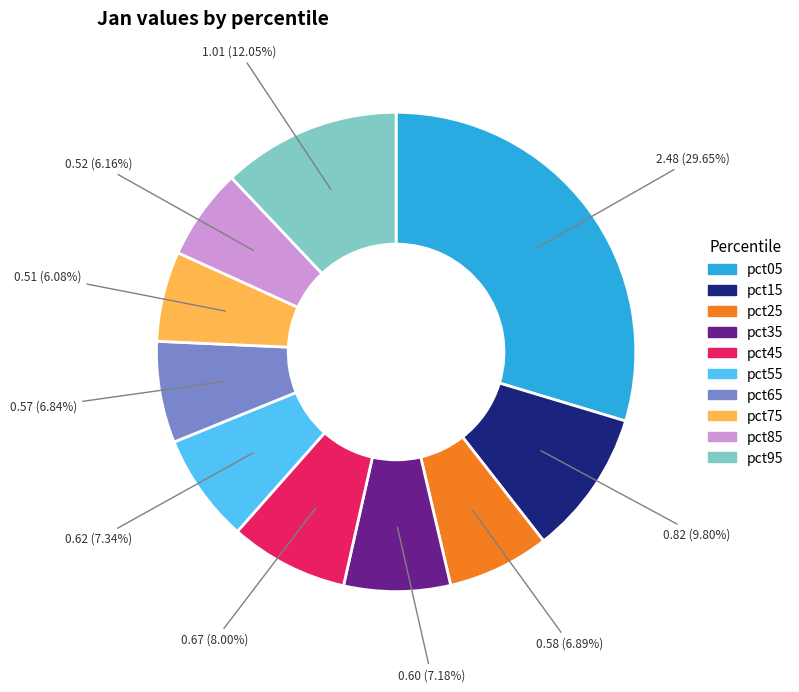

Which slice is the largest?

pct05